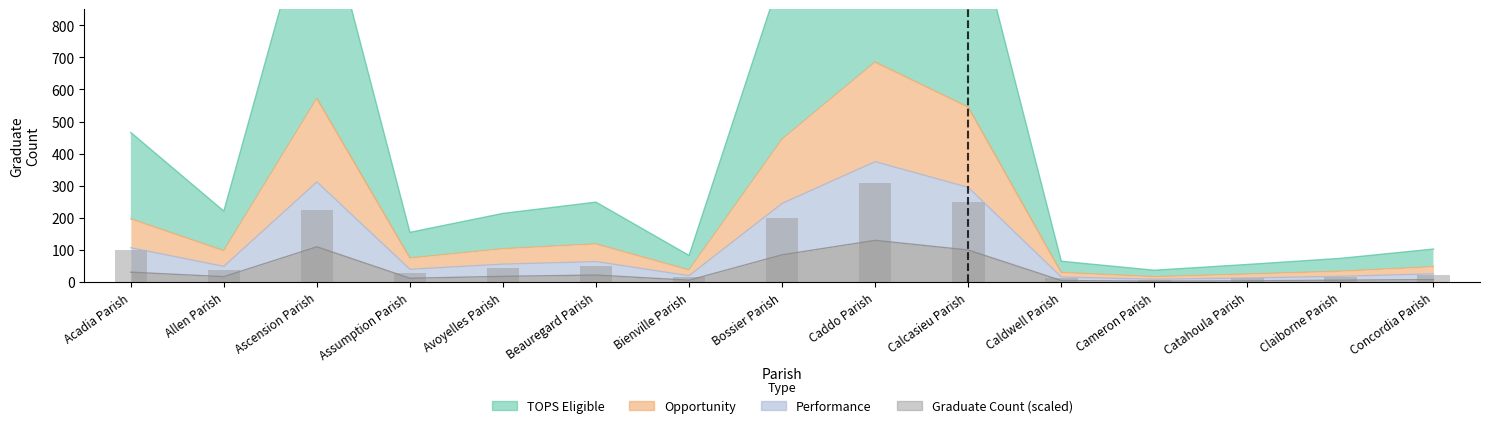

Rank the categories by value from lowest to highest.

Cameron Parish, Catahoula Parish, Caldwell Parish, Claiborne Parish, Bienville Parish, Concordia Parish, Assumption Parish, Allen Parish, Avoyelles Parish, Beauregard Parish, Acadia Parish, Bossier Parish, Ascension Parish, Calcasieu Parish, Caddo Parish